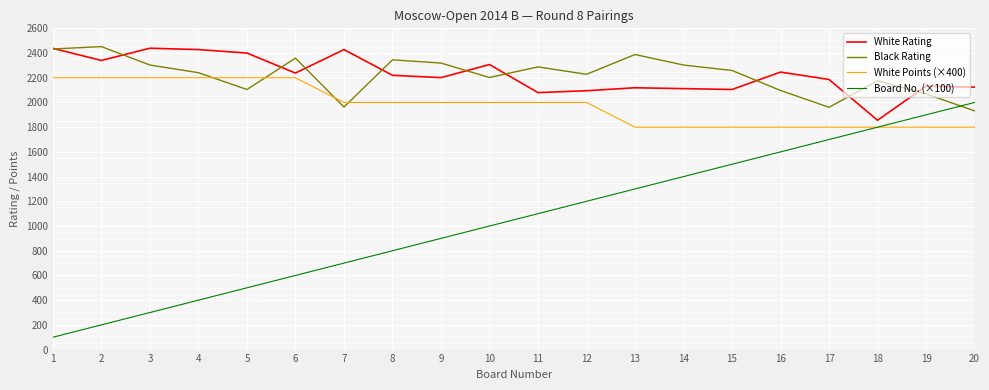

Rank the categories by Board No. (×100) value from lowest to highest.

1, 2, 3, 4, 5, 6, 7, 8, 9, 10, 11, 12, 13, 14, 15, 16, 17, 18, 19, 20